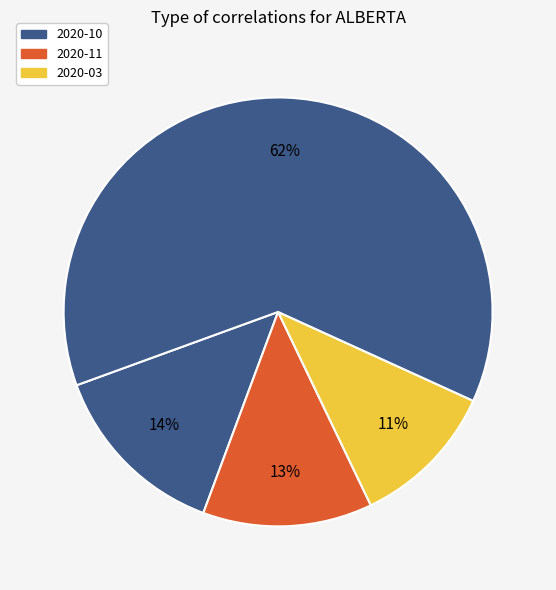

Count the number of slices in the pie.

4